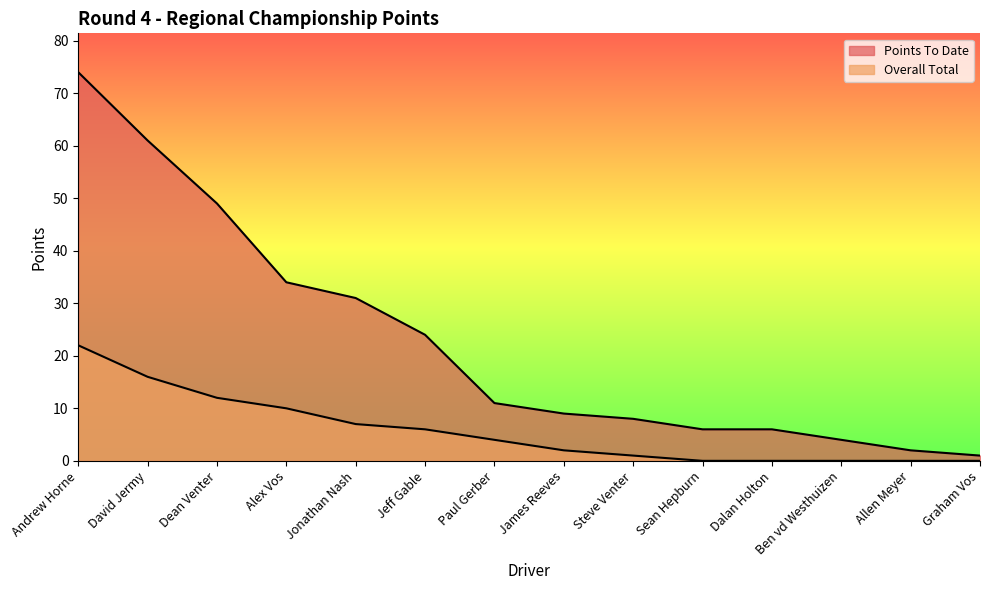

What is the difference between the Overall Total values at Graham Vos and Steve Venter?

1